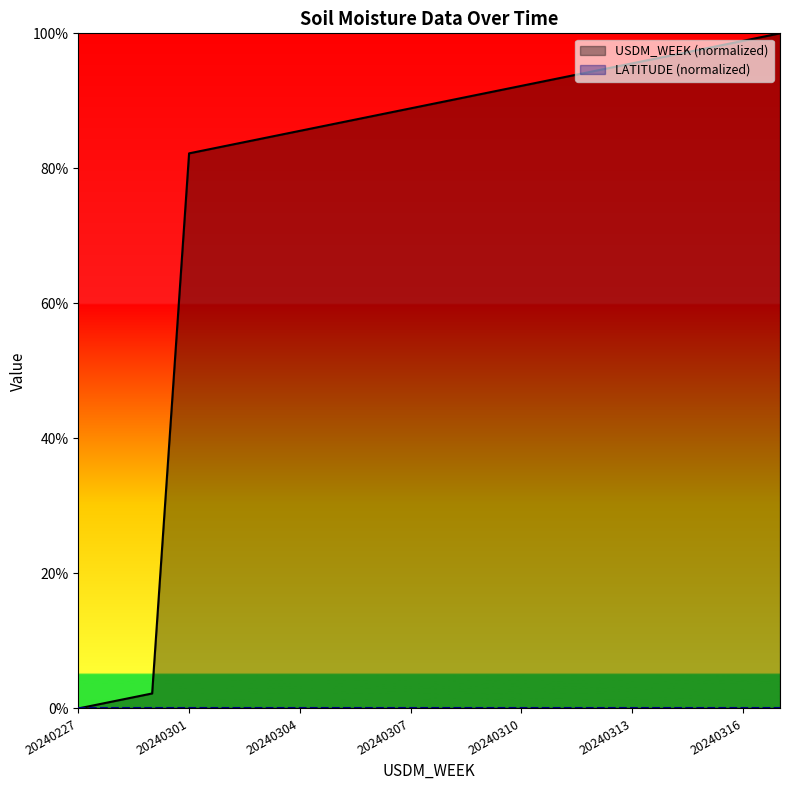

What is the sum of the values at 20240314 and 20240308?

186.7